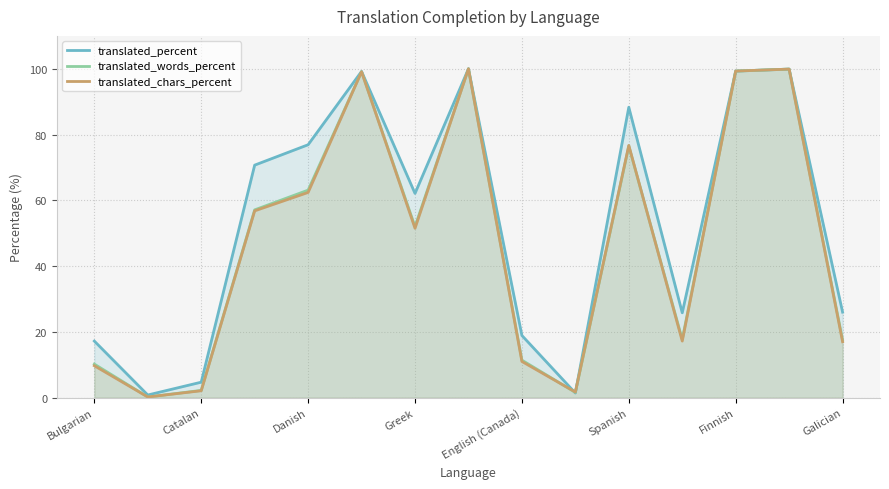

True or false: translated_words_percent has a value of 10.2 at Bulgarian.

True